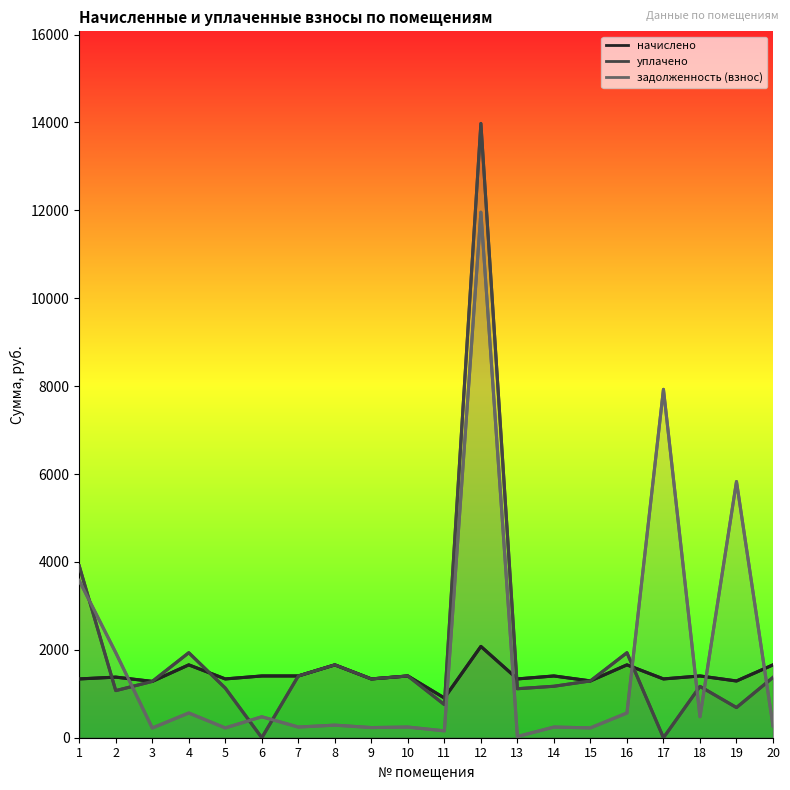

What is the difference between the maximum and second lowest values in the уплачено series?

13977.2